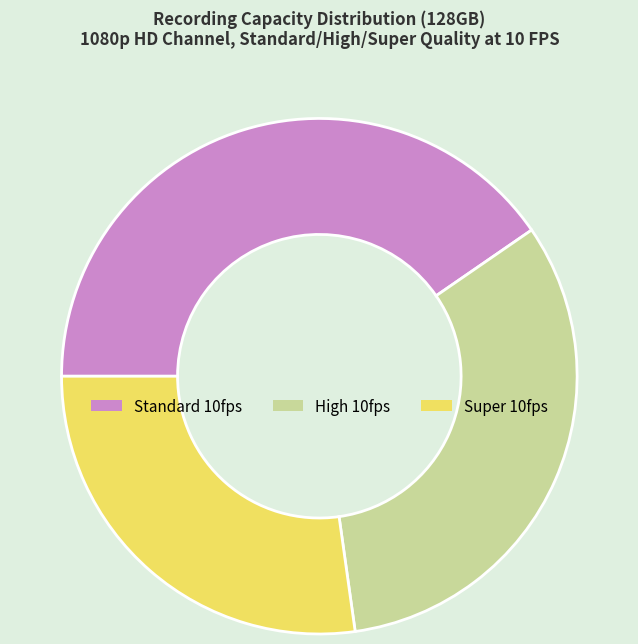

Do Standard 10fps and High 10fps together represent more than half of the pie?

Yes